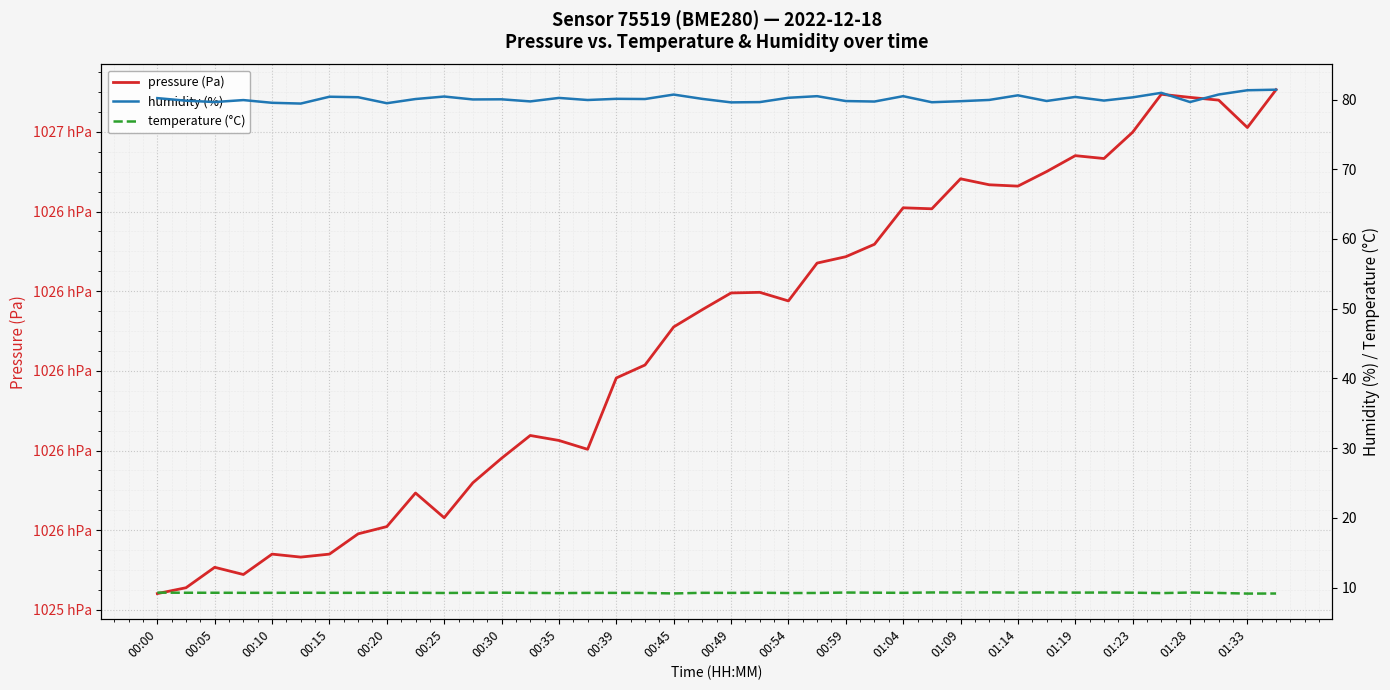

What is the total value across all series at 01:04?

102730.7